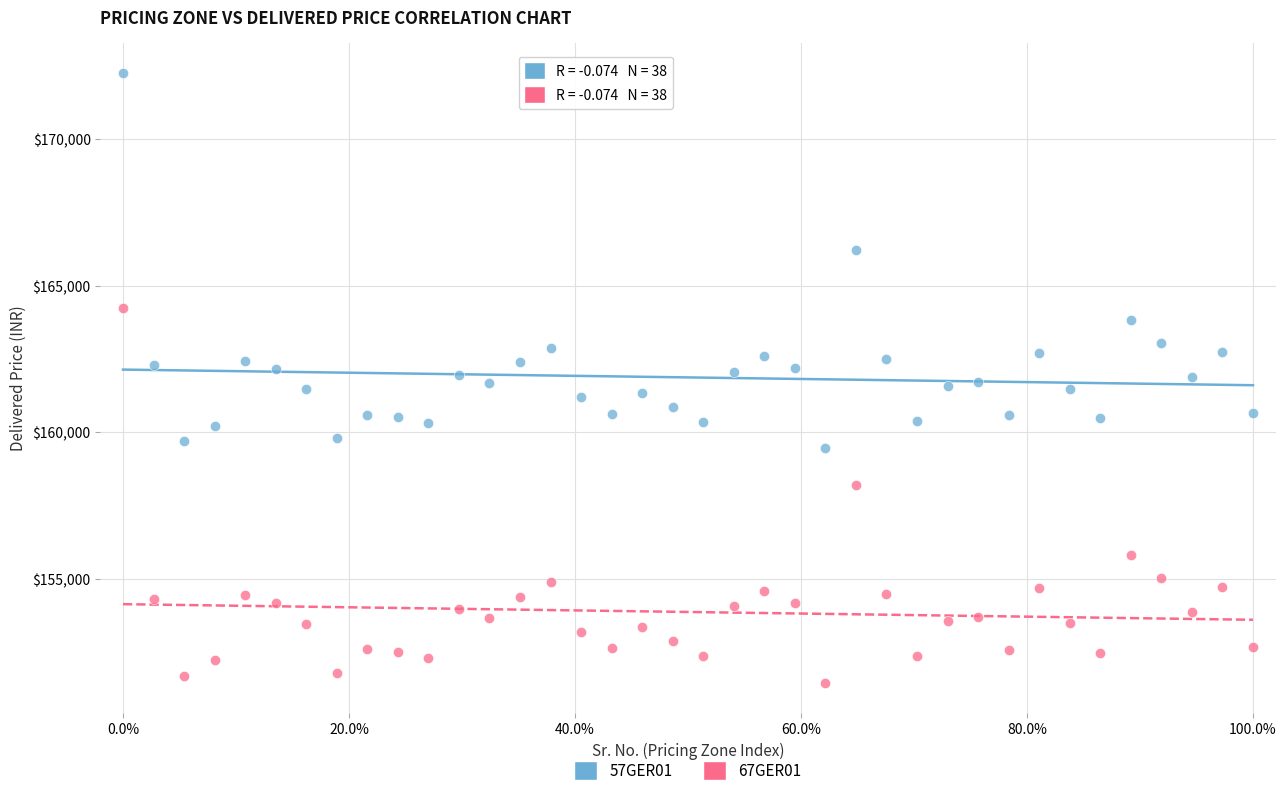

What are all the series names shown in the legend?

57GER01, 67GER01